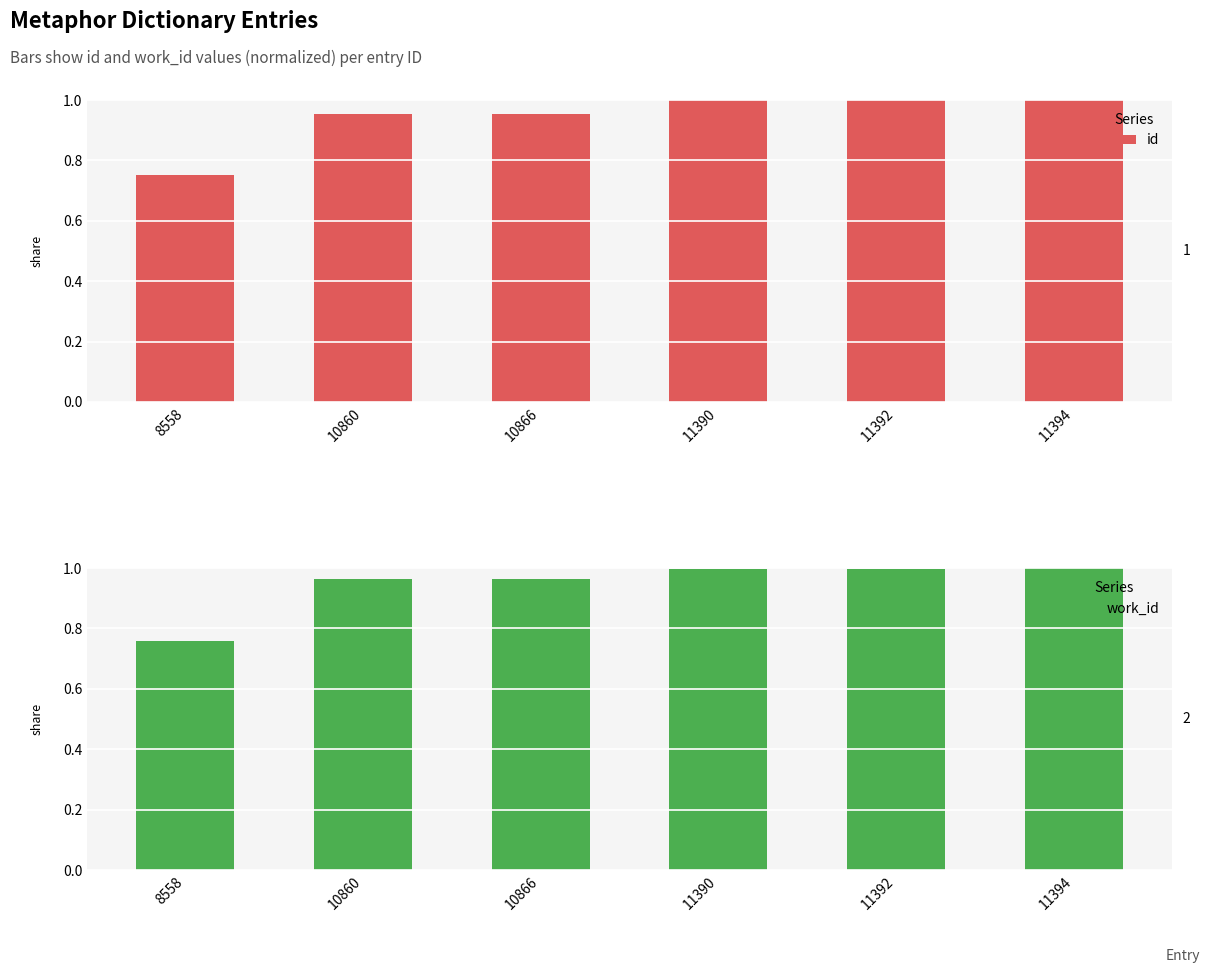

Between 11390 and 11394, which series saw the biggest shift?

work_id